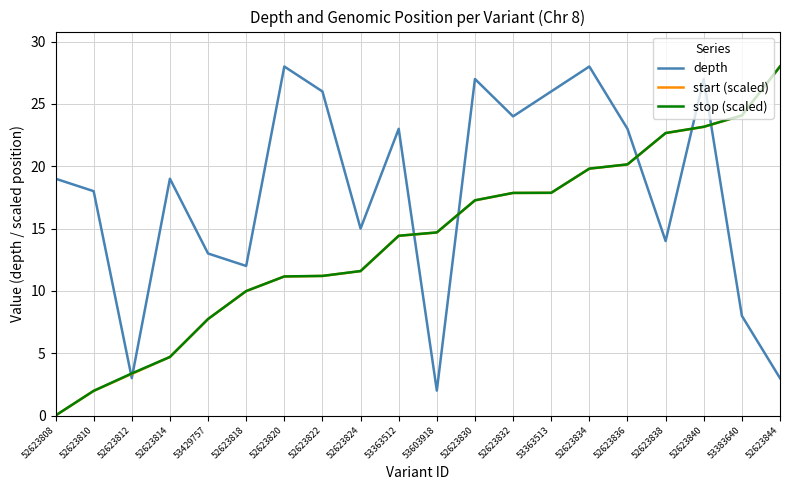

What is the minimum value for depth?

2.0